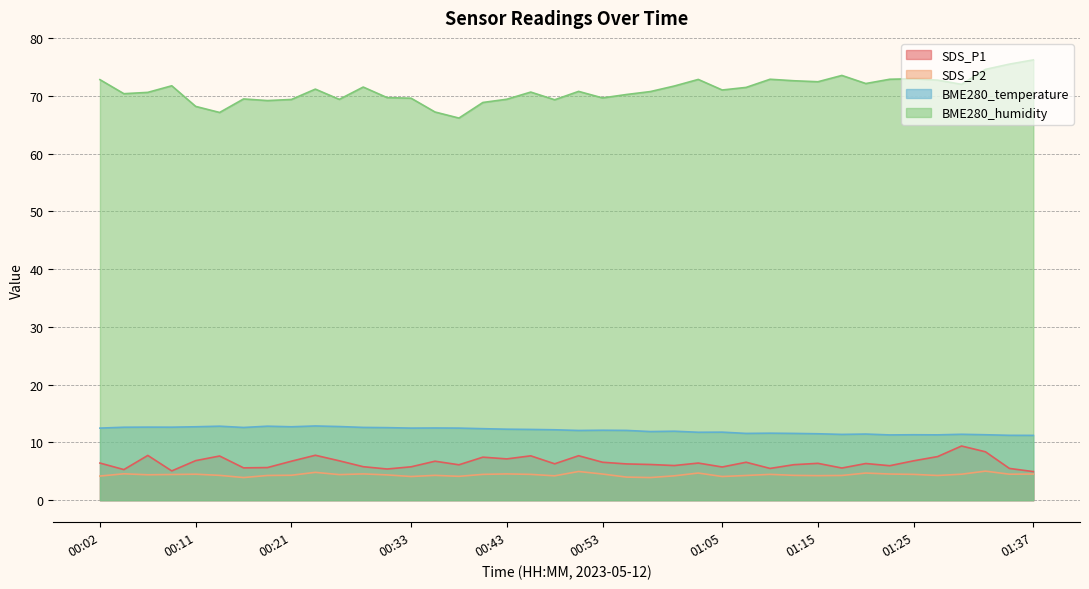

Reading left to right, transcribe all the data shown in this chart.

SDS_P1: 6.4	5.3	7.8	5.1	6.8	7.7	5.6	5.7	6.8	7.8	6.8	5.8	5.4	5.8	6.8	6.1	7.5	7.2	7.7	6.3	7.7	6.6	6.3	6.2	6.0	6.4	5.8	6.6	5.5	6.2	6.4	5.6	6.3	6.0	6.8	7.5	9.4	8.4	5.5	5.0
SDS_P2: 4.2	4.6	4.4	4.5	4.5	4.3	3.9	4.3	4.3	4.8	4.4	4.5	4.4	4.1	4.3	4.1	4.5	4.5	4.5	4.2	5.0	4.5	4.0	3.9	4.2	4.7	4.1	4.3	4.5	4.3	4.2	4.3	4.7	4.5	4.5	4.3	4.5	5.0	4.5	4.5
BME280_temperature: 12.5	12.6	12.7	12.6	12.7	12.8	12.6	12.8	12.7	12.8	12.8	12.6	12.6	12.5	12.5	12.5	12.4	12.3	12.2	12.2	12.1	12.1	12.1	11.9	11.9	11.8	11.8	11.6	11.6	11.6	11.5	11.4	11.4	11.3	11.3	11.3	11.4	11.3	11.2	11.2
BME280_humidity: 72.8	70.4	70.6	71.7	68.2	67.1	69.5	69.2	69.4	71.2	69.4	71.5	69.7	69.6	67.2	66.2	68.8	69.4	70.7	69.3	70.8	69.6	70.2	70.7	71.7	72.8	71.0	71.5	72.9	72.6	72.4	73.5	72.1	72.9	73.0	72.7	72.0	74.6	75.5	76.2